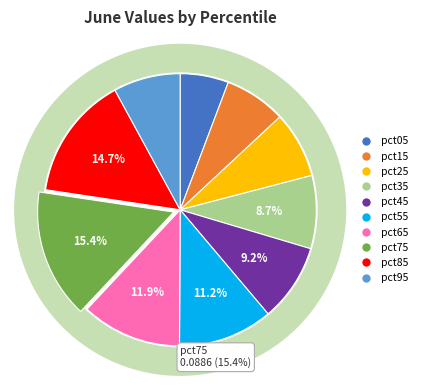

What is the largest slice in the pie chart?

pct75